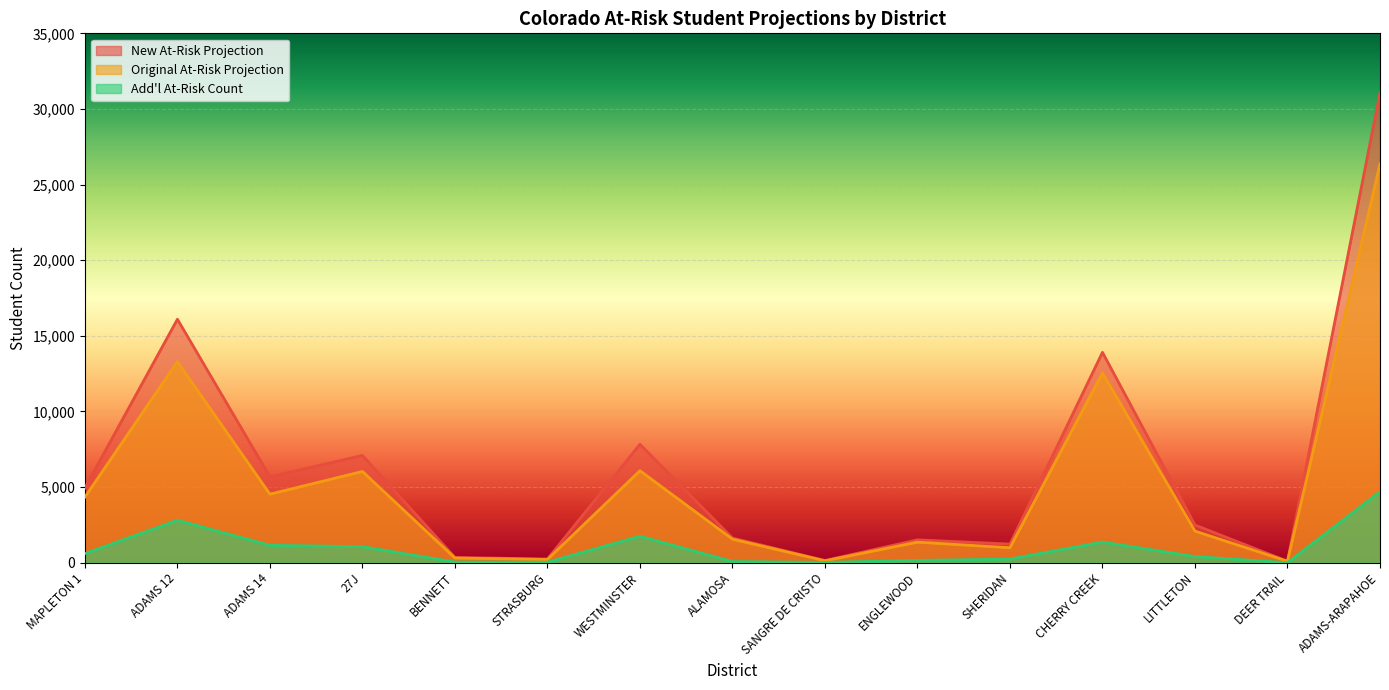

The value of Add'l At-Risk Count at MAPLETON 1 is 186.6. True or false?

False